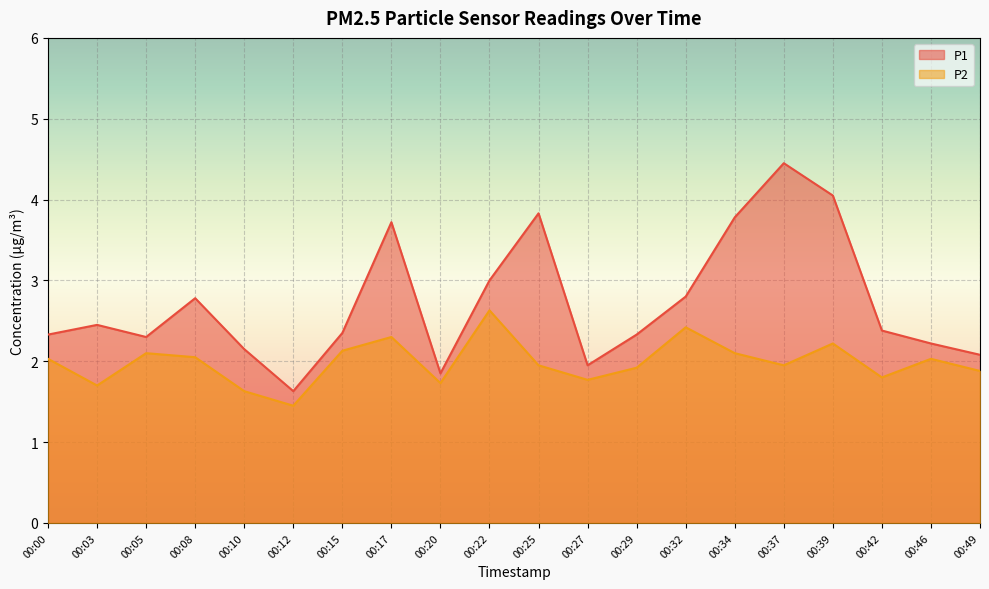

Between 00:10 and 00:42, which series saw the biggest shift?

P1